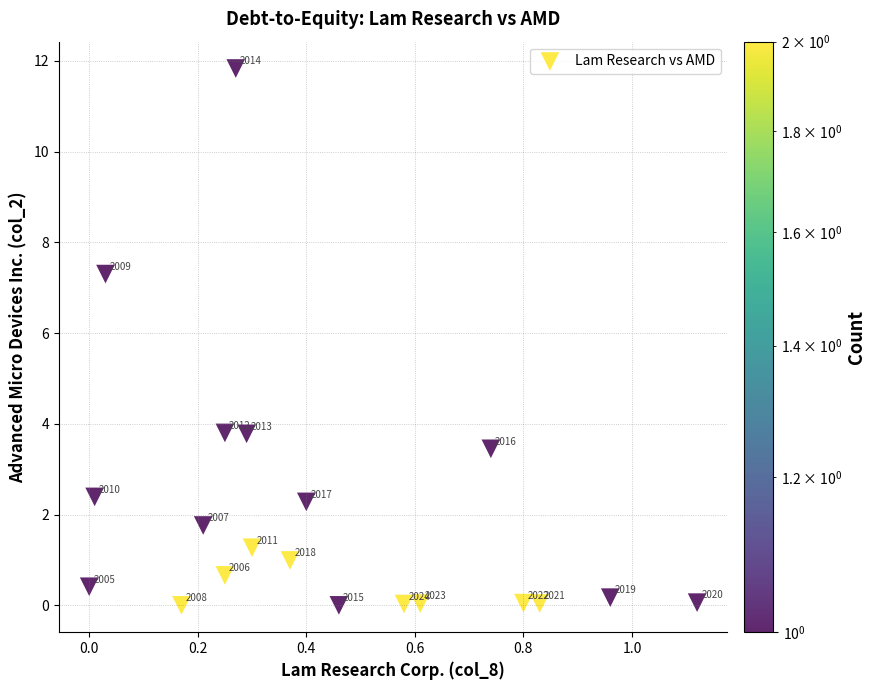

What is the range of Y values (max minus min)?

11.8